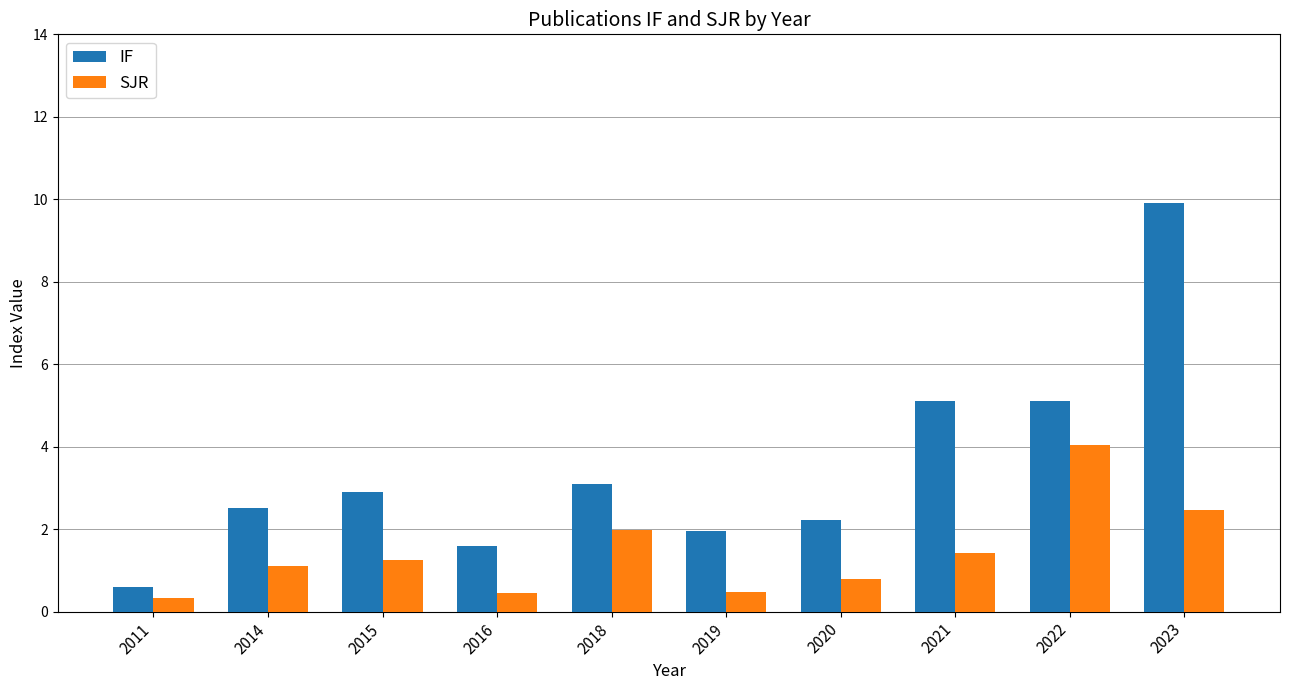

Is it true that IF equals 1.5 at 2018?

False